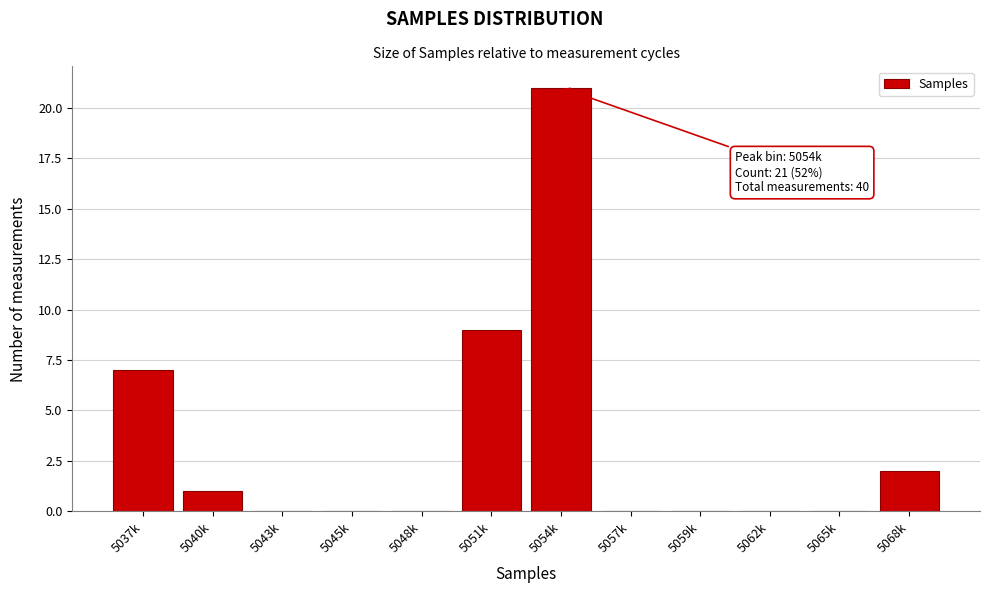

Reading right to left, transcribe all the data shown in this chart.

5068k=2	5065k=0	5062k=0	5059k=0	5057k=0	5054k=21	5051k=9	5048k=0	5045k=0	5043k=0	5040k=1	5037k=7